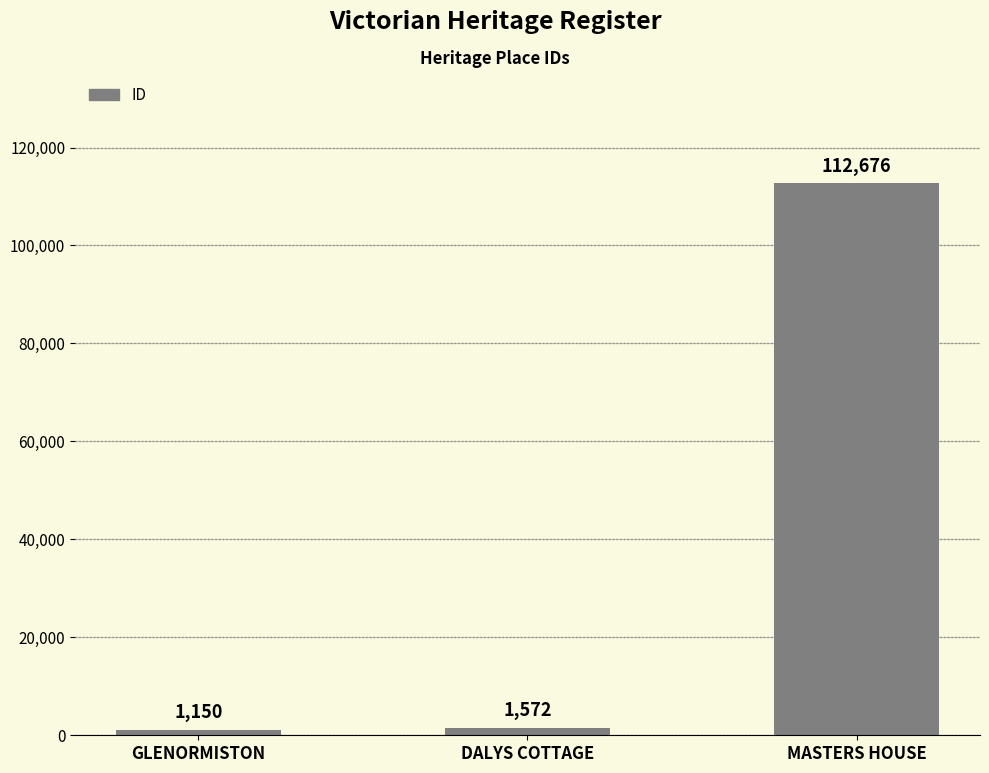

Is it true that the value at DALYS COTTAGE is 1572?

True